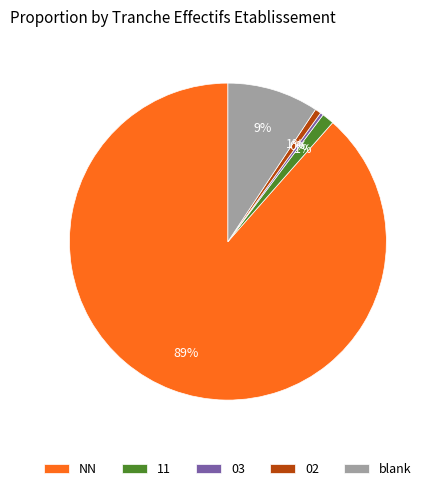

The 02 slice represents 1% of the pie. True or false?

True